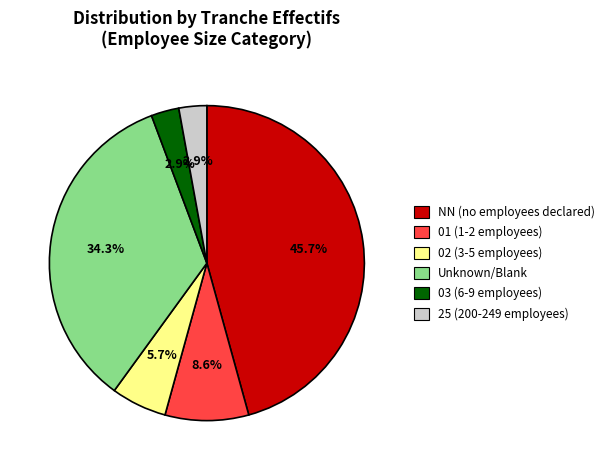

How many slices are in this pie chart?

6